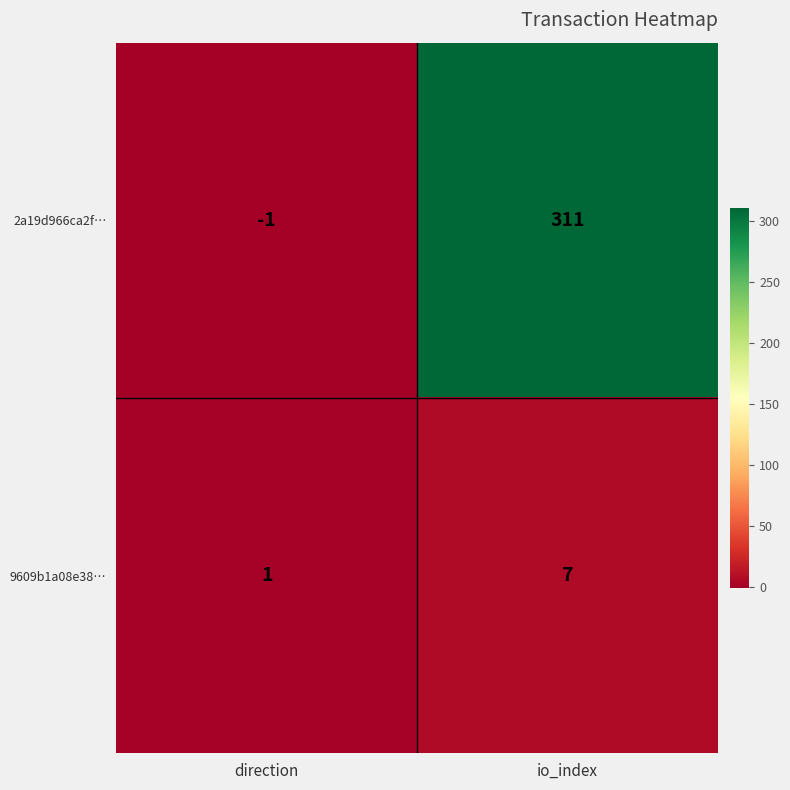

Rank the series at io_index from lowest to highest value.

9609b1a08e38…, 2a19d966ca2f…